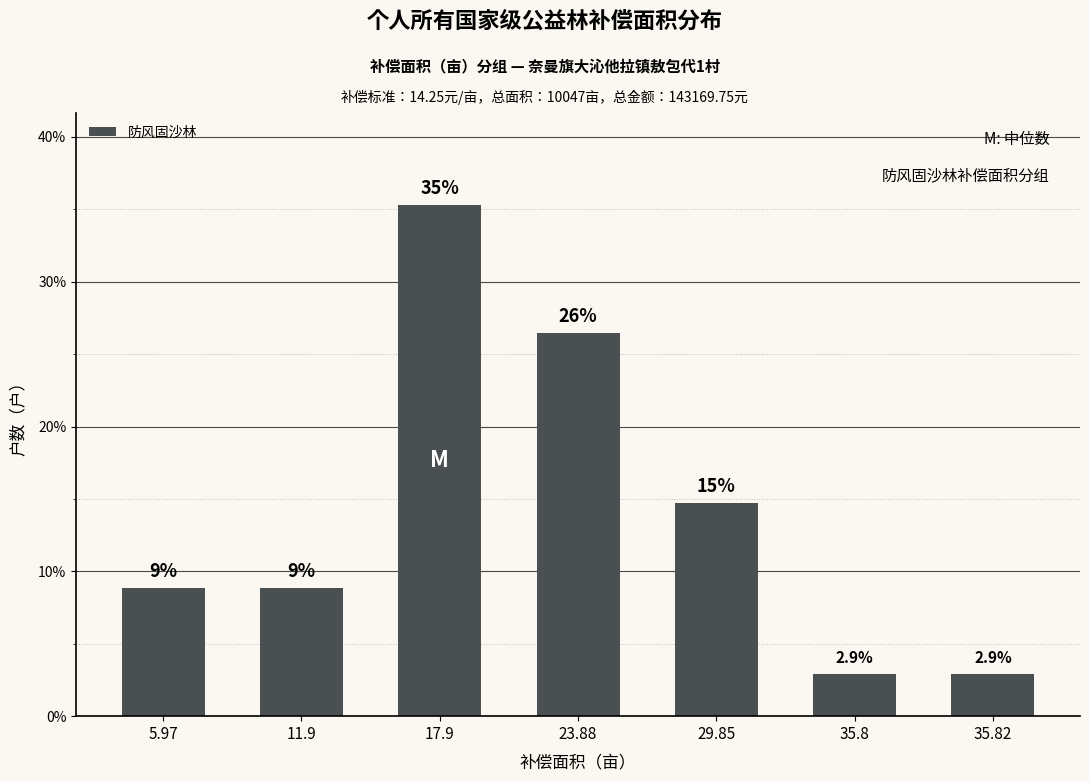

Reading left to right, list all the values displayed in this chart.

5.97=8.8	11.9=8.8	17.9=35.3	23.88=26.5	29.85=14.7	35.8=2.9	35.82=2.9